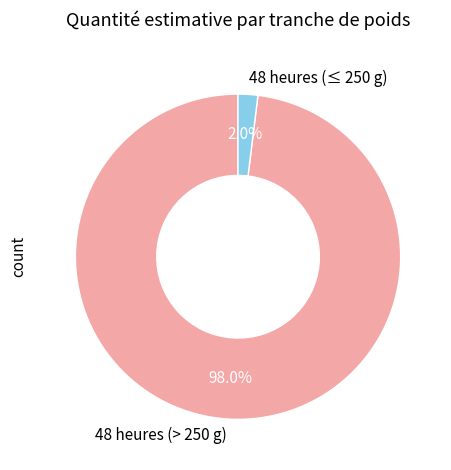

Between 48 heures (> 250 g) and 48 heures (≤ 250 g), which is larger?

48 heures (> 250 g)